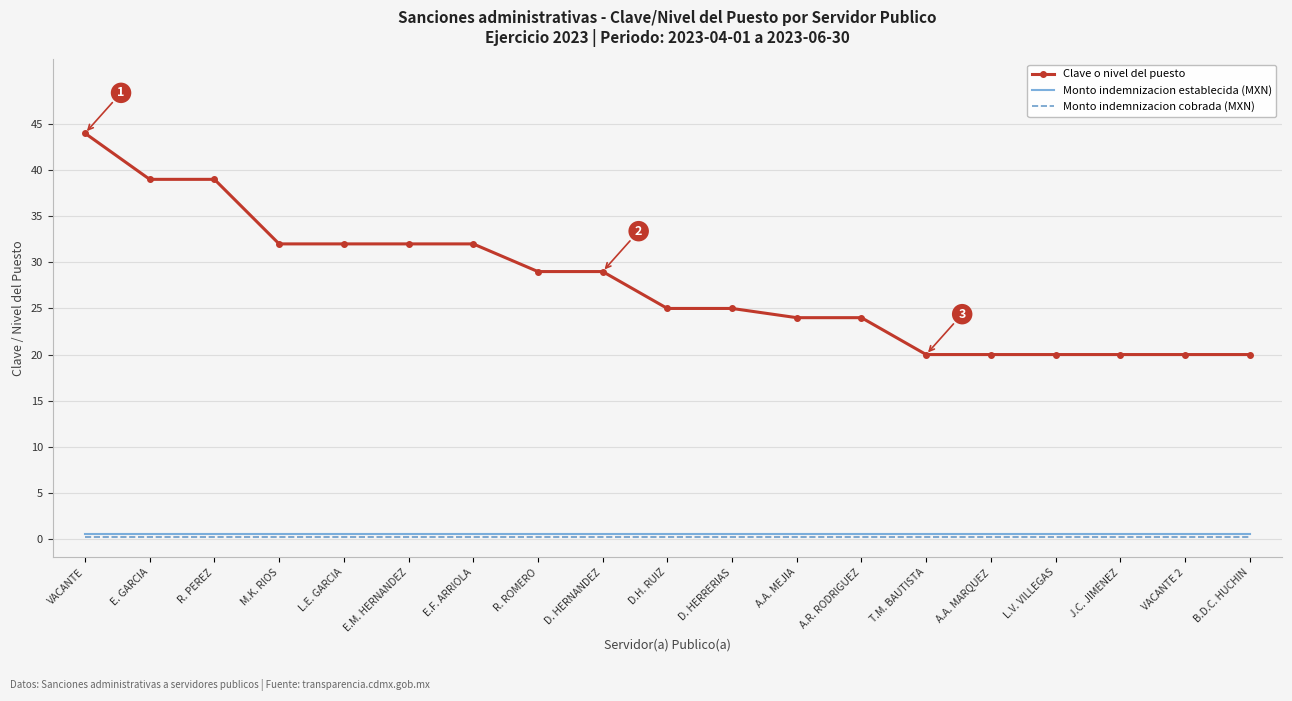

True or false: Monto indemnizacion establecida (MXN) and Monto indemnizacion cobrada (MXN) cross at least once.

False